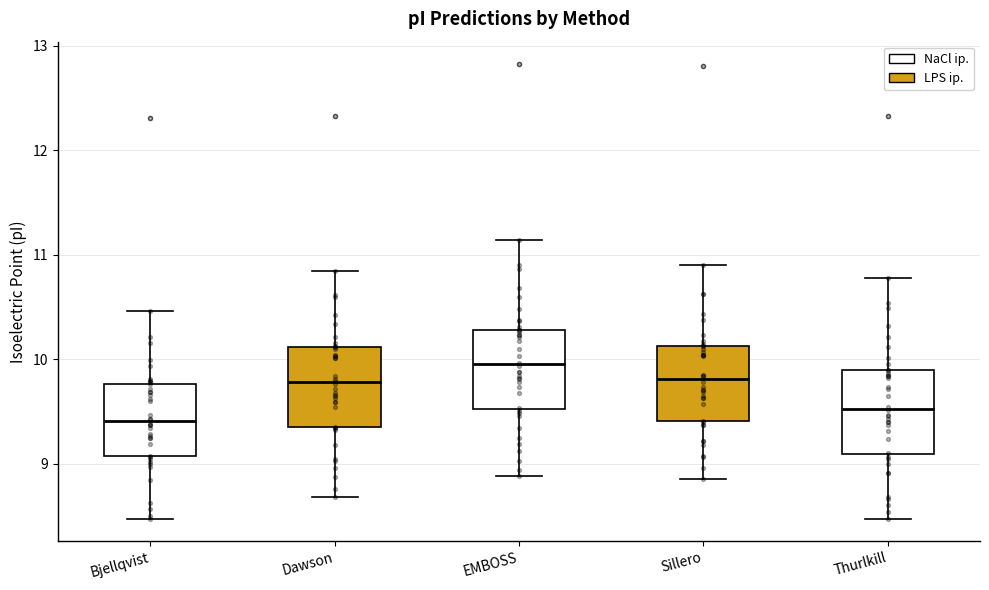

Which box has the lowest median line?

Bjellqvist